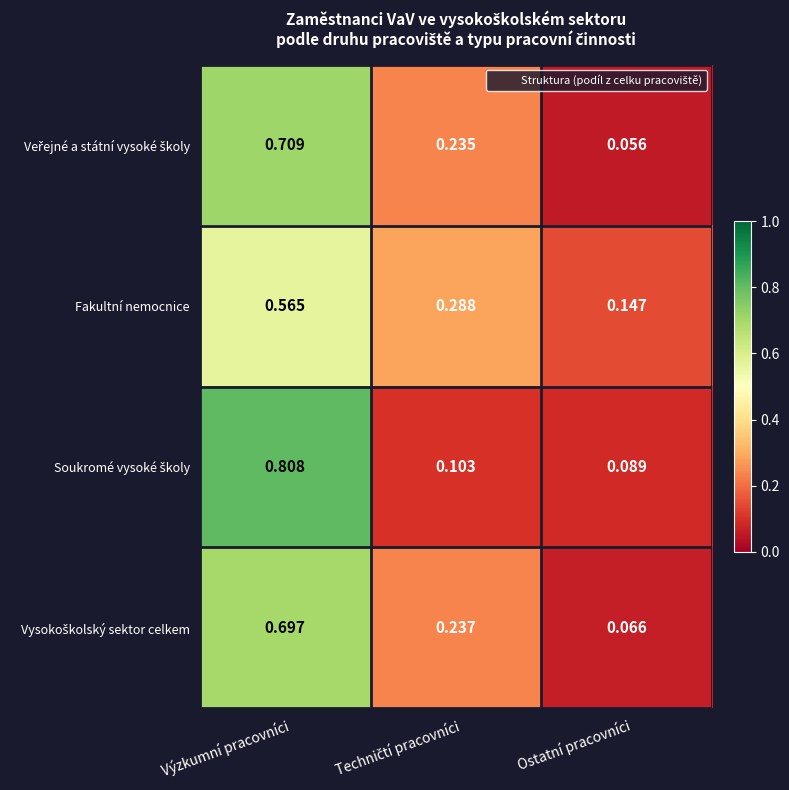

Which category has the lowest value across all series?

Ostatní pracovníci